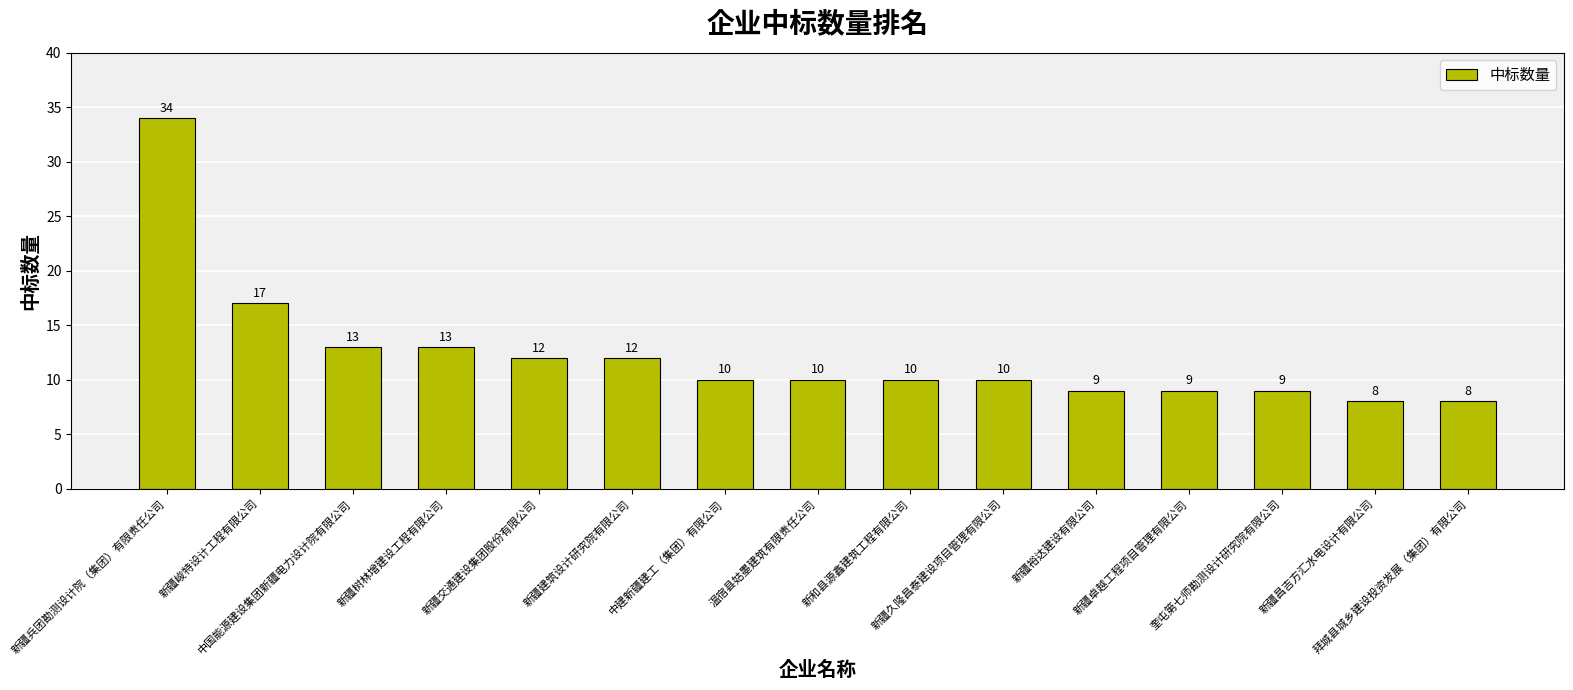

What is the minimum value shown in the chart?

8